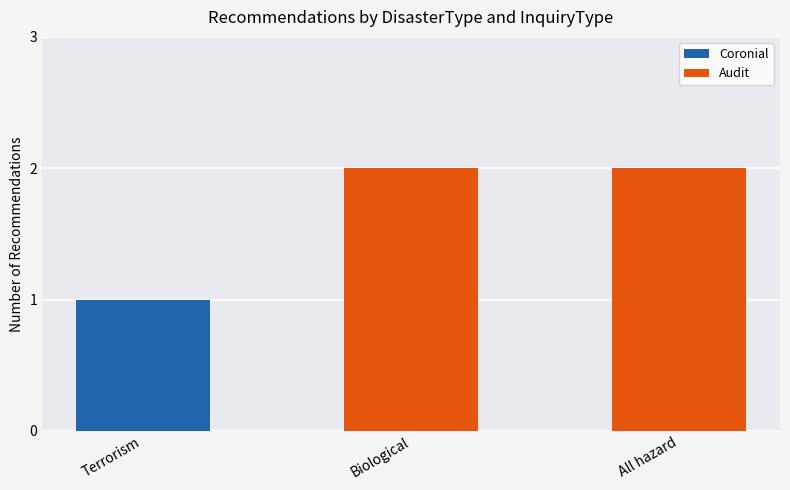

Is it true that Coronial equals 1 at Terrorism?

True